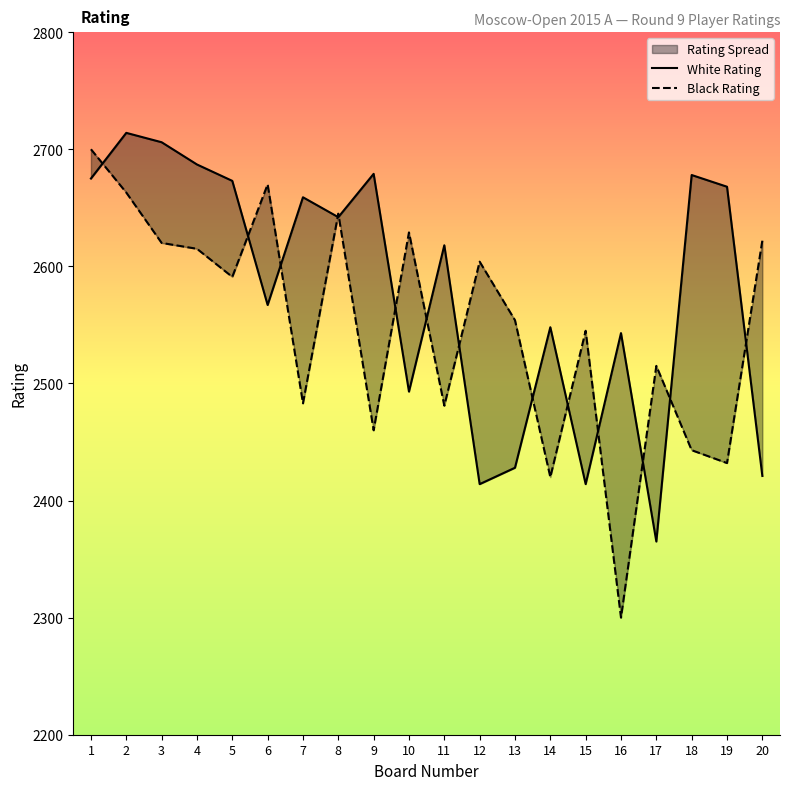

At how many categories does at least one series exceed 2351?

20